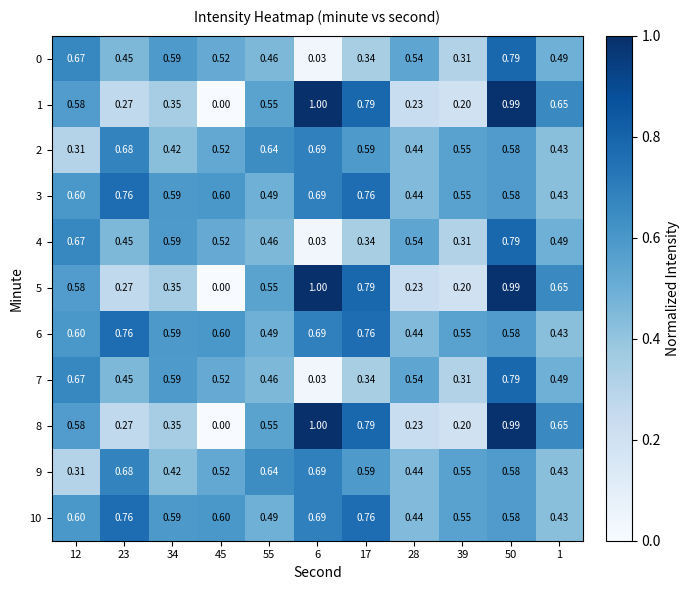

Between 45 and 50, which series saw the biggest shift?

1